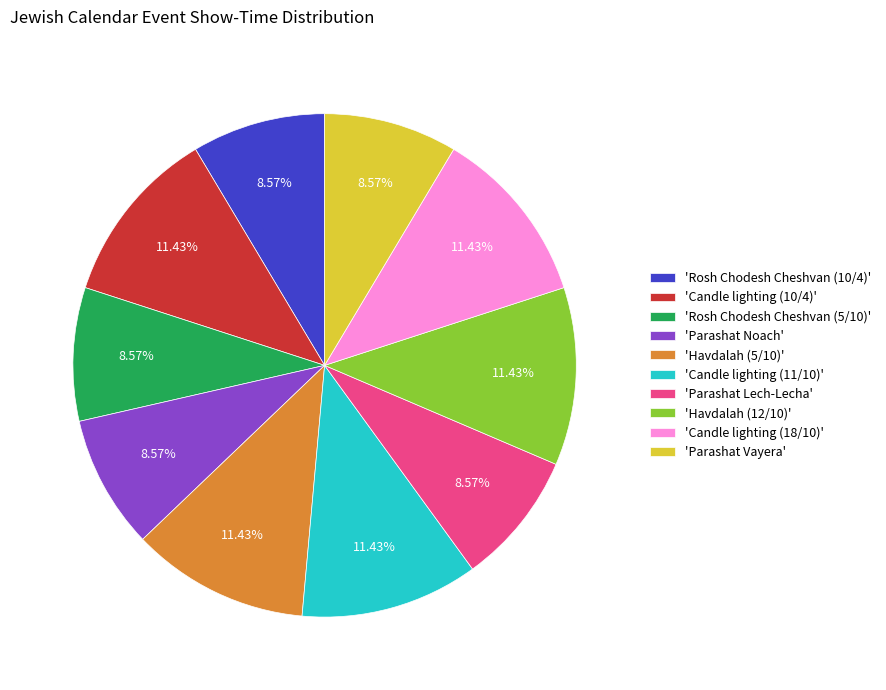

Which has a higher value, 'Candle lighting (10/4)' or 'Rosh Chodesh Cheshvan (5/10)'?

'Candle lighting (10/4)'